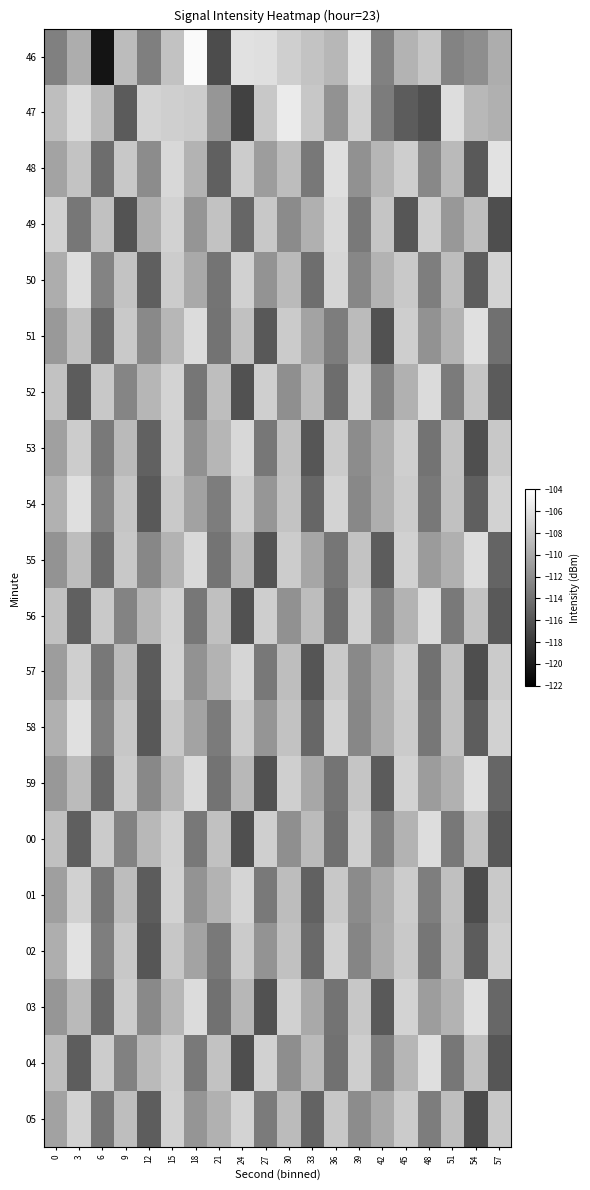

Reading left to right, transcribe all the data shown in this chart.

46: 0=-113.0	3=-109.8	6=-120.5	9=-108.7	12=-113.0	15=-108.3	18=-104.4	21=-116.6	24=-106.1	27=-106.3	30=-107.4	33=-108.2	36=-109.1	39=-106.1	42=-112.9	45=-109.4	48=-108.0	51=-112.7	54=-112.0	57=-109.8
47: 0=-108.6	3=-106.6	6=-108.9	9=-115.6	12=-107.1	15=-107.4	18=-107.6	21=-111.4	24=-117.3	27=-107.9	30=-105.4	33=-108.0	36=-111.7	39=-107.3	42=-113.3	45=-115.5	48=-116.4	51=-106.5	54=-109.0	57=-109.6
48: 0=-110.5	3=-108.2	6=-114.3	9=-107.9	12=-112.1	15=-106.8	18=-109.4	21=-115.2	24=-107.6	27=-110.9	30=-108.7	33=-113.5	36=-106.3	39=-111.8	42=-109.2	45=-107.5	48=-112.4	51=-108.9	54=-115.7	57=-106.1
49: 0=-107.3	3=-113.6	6=-108.4	9=-116.1	12=-109.7	15=-107.2	18=-111.5	21=-108.3	24=-114.8	27=-107.9	30=-112.2	33=-109.6	36=-106.7	39=-113.4	42=-108.1	45=-115.9	48=-107.4	51=-111.3	54=-108.6	57=-116.5
50: 0=-109.8	3=-106.4	6=-112.7	9=-108.2	12=-115.3	15=-107.6	18=-110.1	21=-113.8	24=-107.3	27=-111.6	30=-108.9	33=-114.2	36=-106.9	39=-112.5	42=-109.3	45=-107.8	48=-113.1	51=-108.7	54=-115.4	57=-107.1
51: 0=-111.2	3=-108.5	6=-114.6	9=-107.8	12=-112.3	15=-109.1	18=-106.5	21=-113.9	24=-108.4	27=-115.8	30=-107.7	33=-110.4	36=-113.2	39=-108.8	42=-116.3	45=-107.5	48=-111.7	51=-109.4	54=-106.2	57=-114.1
52: 0=-108.3	3=-115.5	6=-107.9	9=-112.6	12=-109.2	15=-107.1	18=-113.7	21=-108.6	24=-116.2	27=-107.4	30=-111.9	33=-108.8	36=-114.3	39=-107.2	42=-112.8	45=-109.5	48=-106.6	51=-113.3	54=-108.1	57=-115.6
53: 0=-110.7	3=-107.6	6=-113.4	9=-108.9	12=-115.1	15=-107.3	18=-111.8	21=-109.2	24=-106.8	27=-113.6	30=-108.5	33=-115.9	36=-107.7	39=-112.1	42=-109.8	45=-107.4	48=-113.9	51=-108.3	54=-116.4	57=-107.9
54: 0=-109.5	3=-106.3	6=-112.9	9=-108.1	12=-115.7	15=-107.8	18=-110.6	21=-113.2	24=-107.5	27=-111.4	30=-108.2	33=-114.8	36=-107.1	39=-112.4	42=-109.7	45=-107.6	48=-113.5	51=-108.4	54=-115.3	57=-107.2
55: 0=-111.6	3=-108.7	6=-114.4	9=-107.9	12=-112.5	15=-109.3	18=-106.7	21=-113.8	24=-108.9	27=-116.1	30=-107.6	33=-110.3	36=-113.7	39=-108.2	42=-115.5	45=-107.3	48=-111.1	51=-109.6	54=-106.4	57=-114.9
56: 0=-108.4	3=-115.2	6=-107.8	9=-112.7	12=-109.1	15=-107.2	18=-113.6	21=-108.5	24=-116.3	27=-107.5	30=-111.8	33=-108.7	36=-114.2	39=-107.3	42=-112.9	45=-109.4	48=-106.5	51=-113.4	54=-108.2	57=-115.7
57: 0=-110.9	3=-107.4	6=-113.5	9=-108.8	12=-115.6	15=-107.1	18=-111.7	21=-109.3	24=-106.9	27=-113.5	30=-108.6	33=-116.0	36=-107.8	39=-112.3	42=-109.9	45=-107.5	48=-114.0	51=-108.4	54=-116.5	57=-107.7
58: 0=-109.6	3=-106.2	6=-113.0	9=-108.0	12=-115.8	15=-107.9	18=-110.5	21=-113.3	24=-107.6	27=-111.5	30=-108.3	33=-114.7	36=-107.2	39=-112.5	42=-109.8	45=-107.7	48=-113.6	51=-108.5	54=-115.4	57=-107.3
59: 0=-111.3	3=-108.8	6=-114.5	9=-107.7	12=-112.4	15=-109.2	18=-106.6	21=-113.9	24=-109.0	27=-116.2	30=-107.4	33=-110.2	36=-113.8	39=-108.1	42=-115.6	45=-107.2	48=-111.0	51=-109.5	54=-106.3	57=-114.8
00: 0=-108.5	3=-115.3	6=-107.7	9=-112.8	12=-109.0	15=-107.3	18=-113.5	21=-108.4	24=-116.4	27=-107.4	30=-111.9	33=-108.8	36=-114.1	39=-107.4	42=-113.0	45=-109.3	48=-106.4	51=-113.5	54=-108.3	57=-115.8
01: 0=-110.8	3=-107.3	6=-113.6	9=-108.7	12=-115.5	15=-107.2	18=-111.6	21=-109.4	24=-107.0	27=-113.4	30=-108.7	33=-115.1	36=-107.9	39=-112.2	42=-110.0	45=-107.6	48=-113.1	51=-108.5	54=-116.6	57=-107.8
02: 0=-109.7	3=-106.1	6=-113.1	9=-107.9	12=-115.9	15=-108.0	18=-110.4	21=-113.4	24=-107.7	27=-111.6	30=-108.4	33=-114.6	36=-107.3	39=-112.6	42=-109.9	45=-107.8	48=-113.7	51=-108.6	54=-115.5	57=-107.4
03: 0=-111.4	3=-108.9	6=-114.6	9=-107.6	12=-112.3	15=-109.1	18=-106.5	21=-114.0	24=-109.1	27=-116.3	30=-107.3	33=-110.1	36=-113.9	39=-108.0	42=-115.7	45=-107.1	48=-110.9	51=-109.4	54=-106.2	57=-114.7
04: 0=-108.6	3=-115.4	6=-107.6	9=-112.9	12=-108.9	15=-107.4	18=-113.4	21=-108.3	24=-116.5	27=-107.3	30=-112.0	33=-108.9	36=-114.0	39=-107.5	42=-113.1	45=-109.2	48=-106.3	51=-113.6	54=-108.4	57=-115.9
05: 0=-110.6	3=-107.2	6=-113.7	9=-108.6	12=-115.4	15=-107.3	18=-111.5	21=-109.5	24=-107.1	27=-113.3	30=-108.8	33=-115.0	36=-108.0	39=-112.1	42=-110.1	45=-107.7	48=-113.2	51=-108.6	54=-116.7	57=-107.9